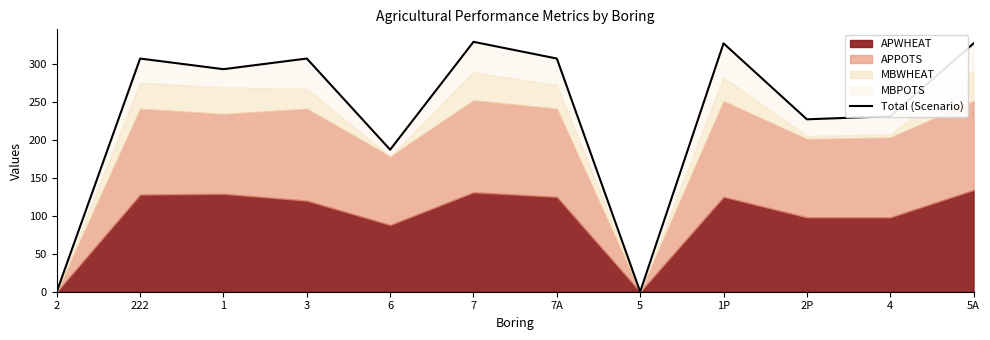

List the labels in order of value, largest first.

7, 1P, 5A, 222, 3, 7A, 1, 4, 2P, 6, 2, 5